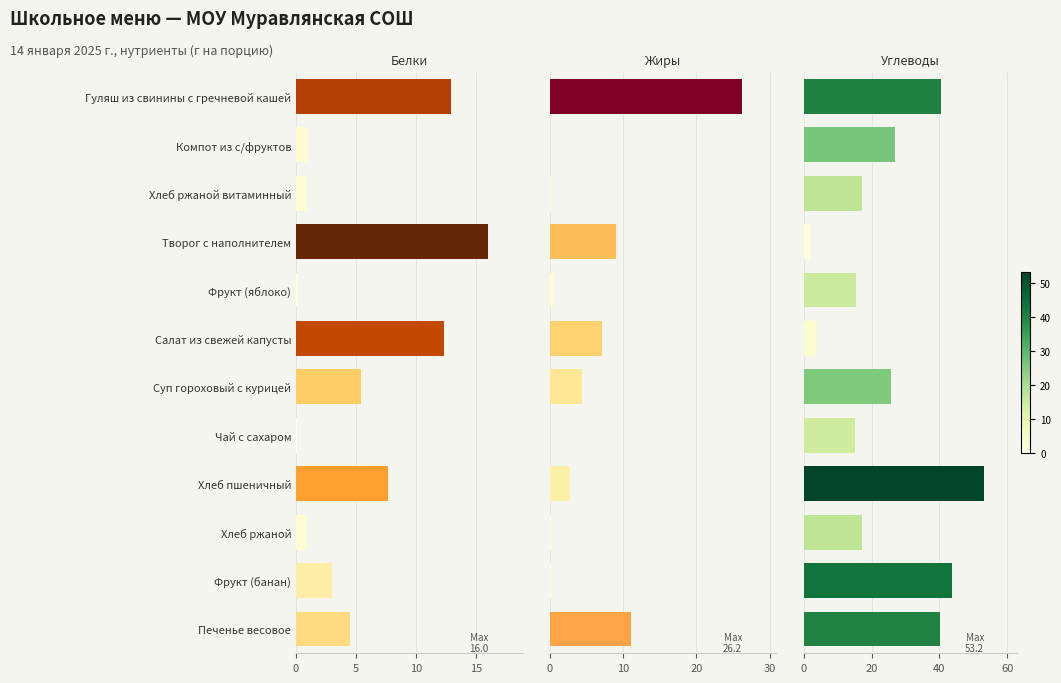

Between Фрукт (банан) and Чай с сахаром, which is larger?

Фрукт (банан)